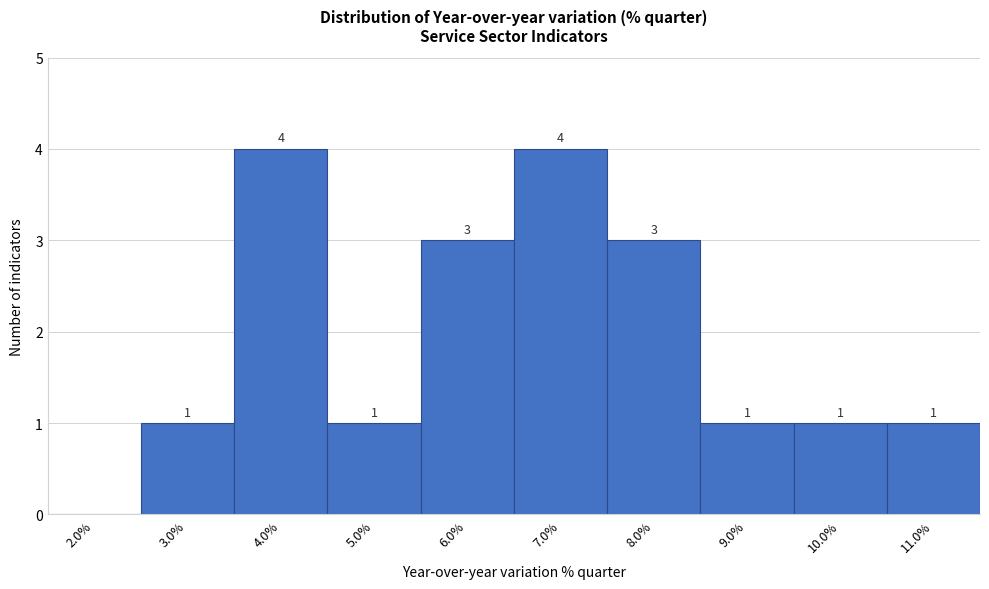

Reading left to right, extract all data points from this chart.

2.0%=0	3.0%=1	4.0%=4	5.0%=1	6.0%=3	7.0%=4	8.0%=3	9.0%=1	10.0%=1	11.0%=1